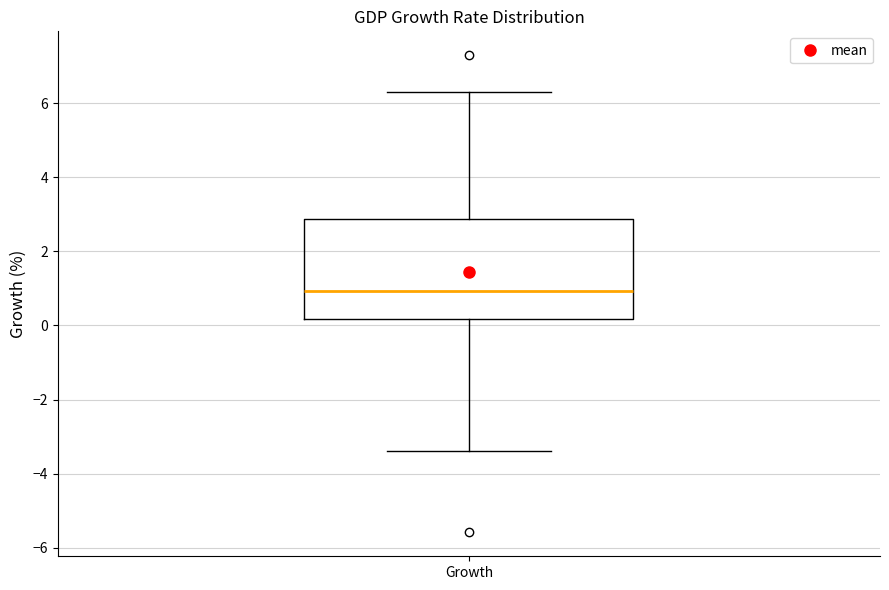

Transcribe this box plot: give where the median line is, the range the box spans, and where the two whiskers end, as read against the y-axis. The values are not printed on the chart, so give them approximately, as read against the axis.

median 1.0, box 0.2 to 2.8, whiskers -3.4 to 6.4